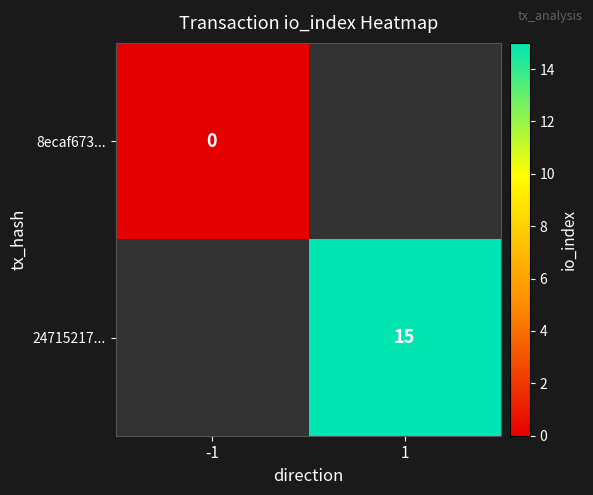

True or false: 24715217... has a value of 15 at 1.

True